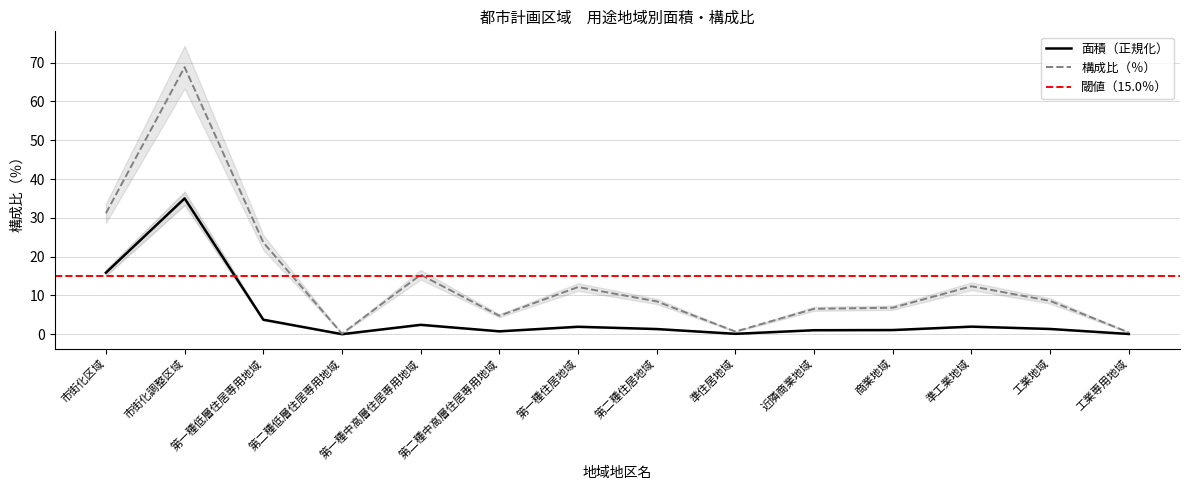

Is this an area chart (filled region under the line)?

No